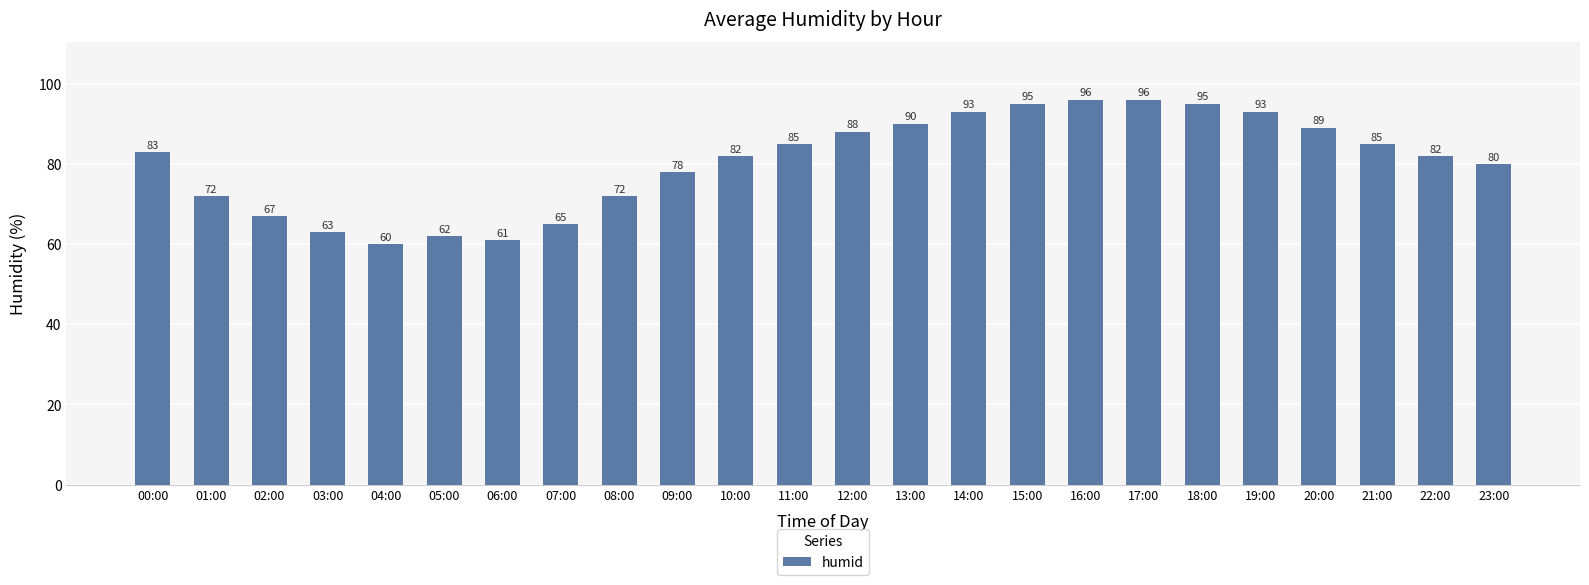

What is the difference between the maximum and minimum values?

36